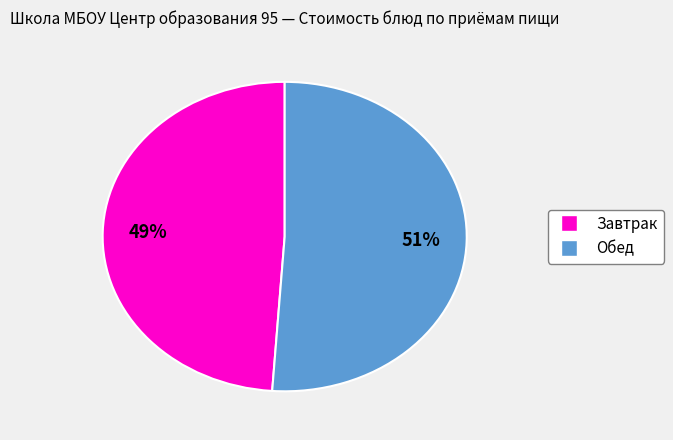

Is there any slice that represents more than half of the pie?

Yes